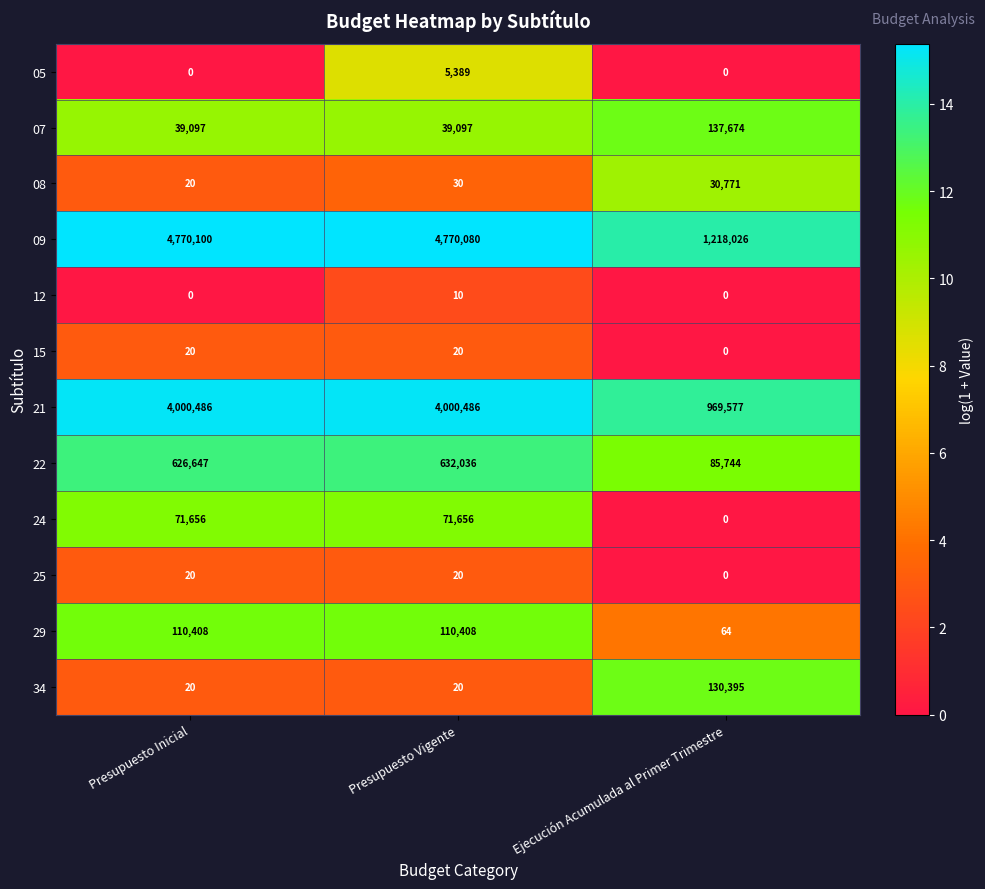

Which series has the largest range (max minus min)?

09